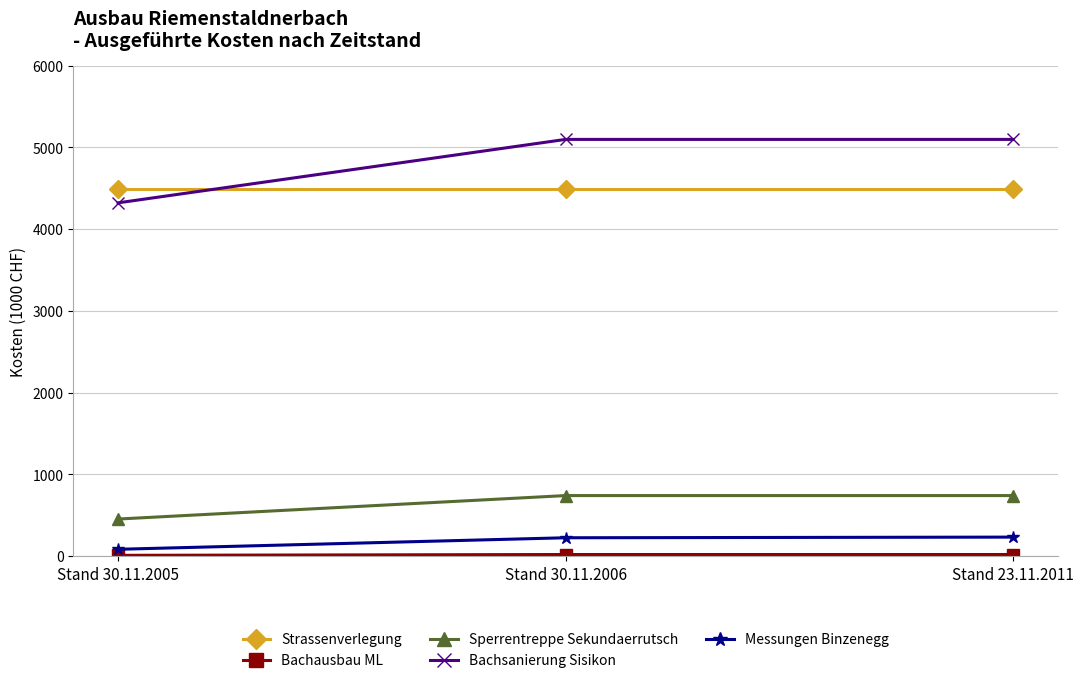

What is the lowest value of the Bachsanierung Sisikon series?

4323